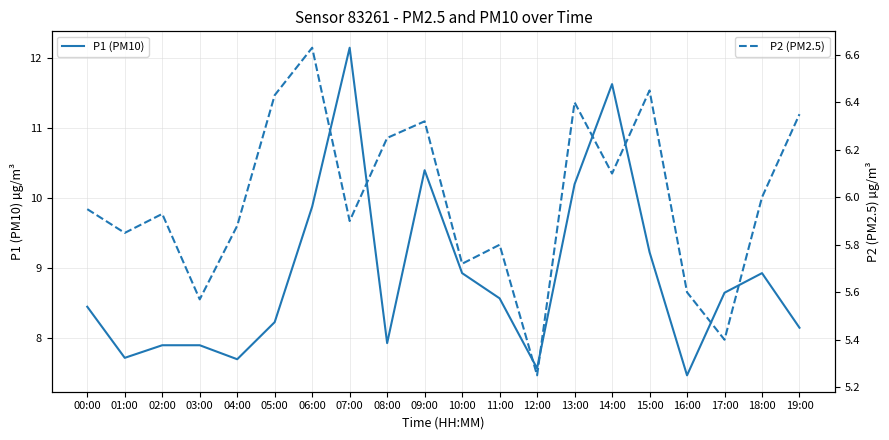

What is the difference between the second highest and second lowest values in the P1 (PM10) series?

4.1